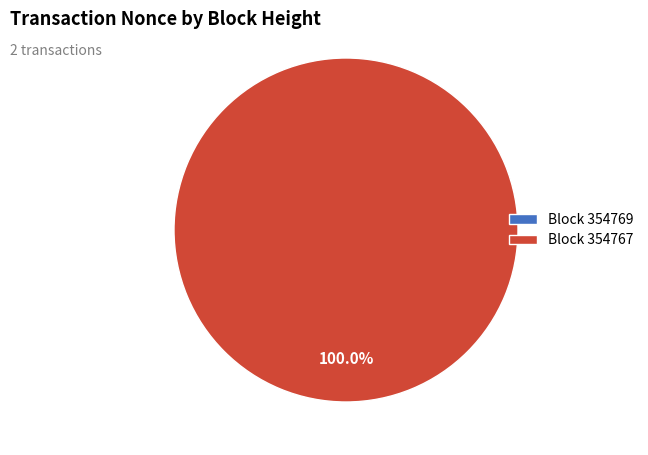

To the nearest percent, what is the difference between the 354769 and 354767 slice percentages?

100%